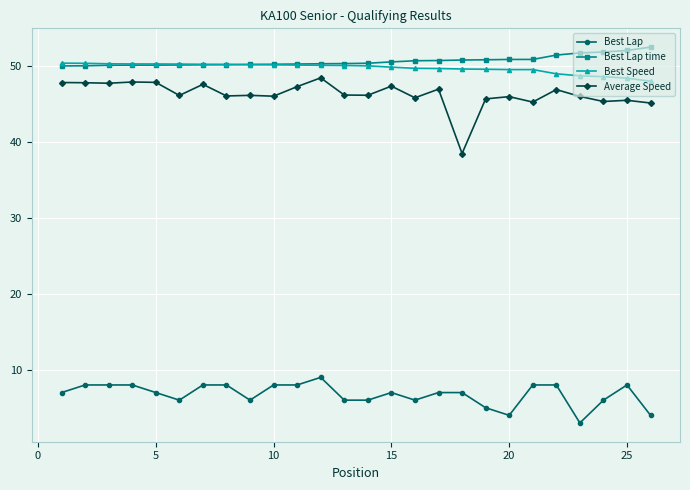

Which series has the largest total across all categories?

Best Lap time